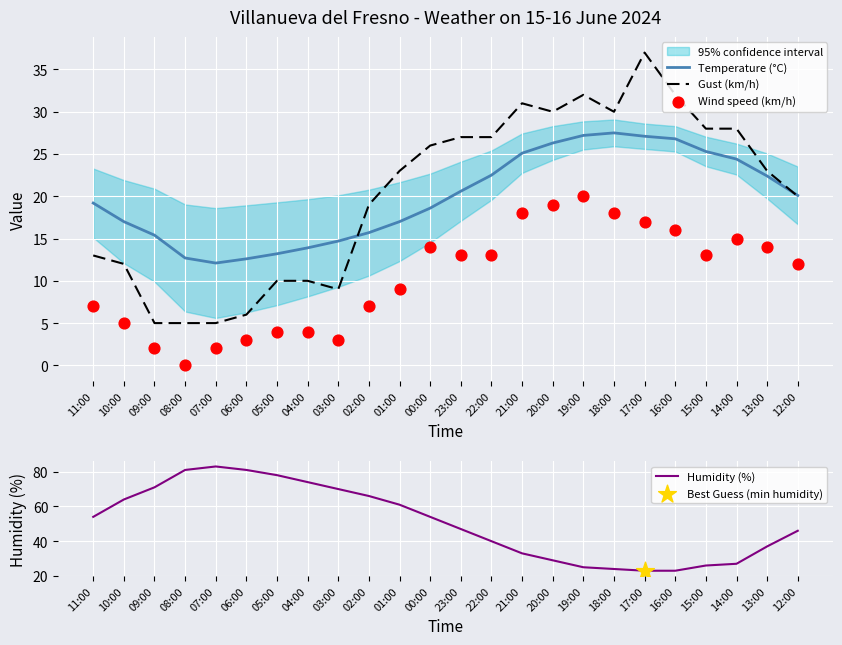

Which series has the largest total across all categories?

Humidity (%)